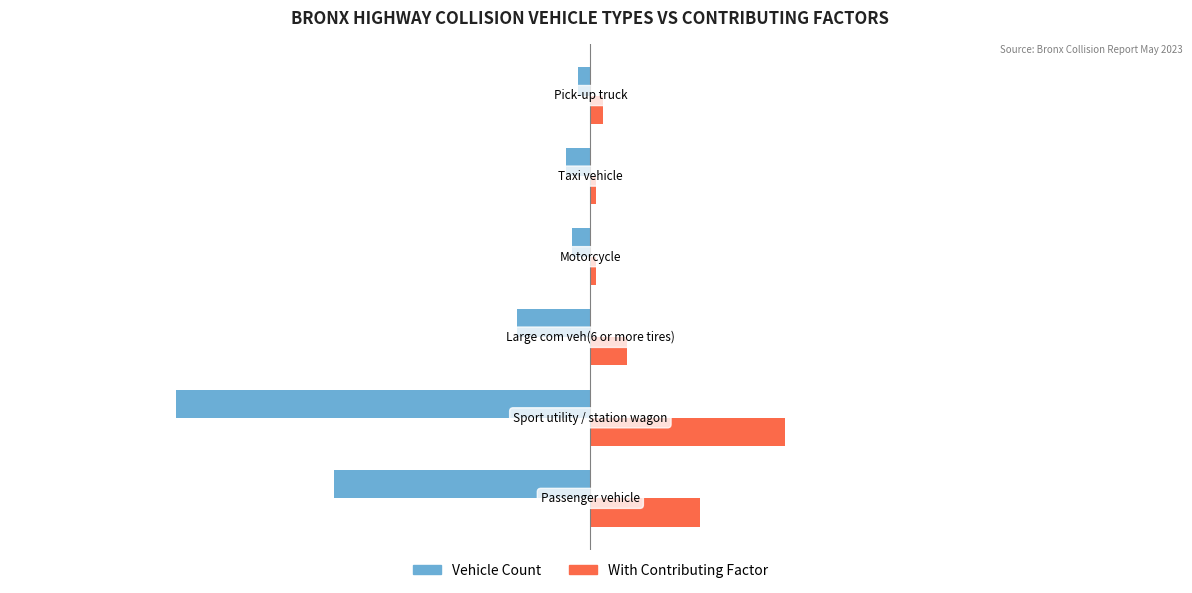

What are all the series names shown in the legend?

Vehicle Count, With Contributing Factor